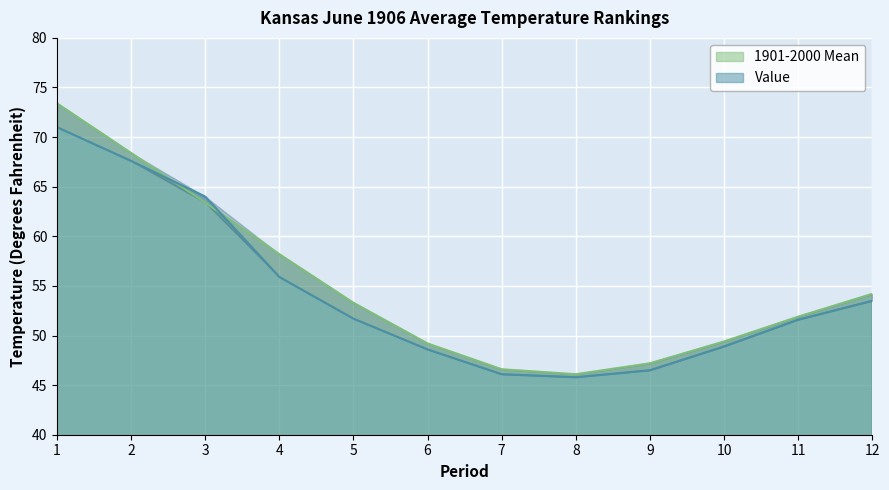

Where is Value nearest to the value 58?

4